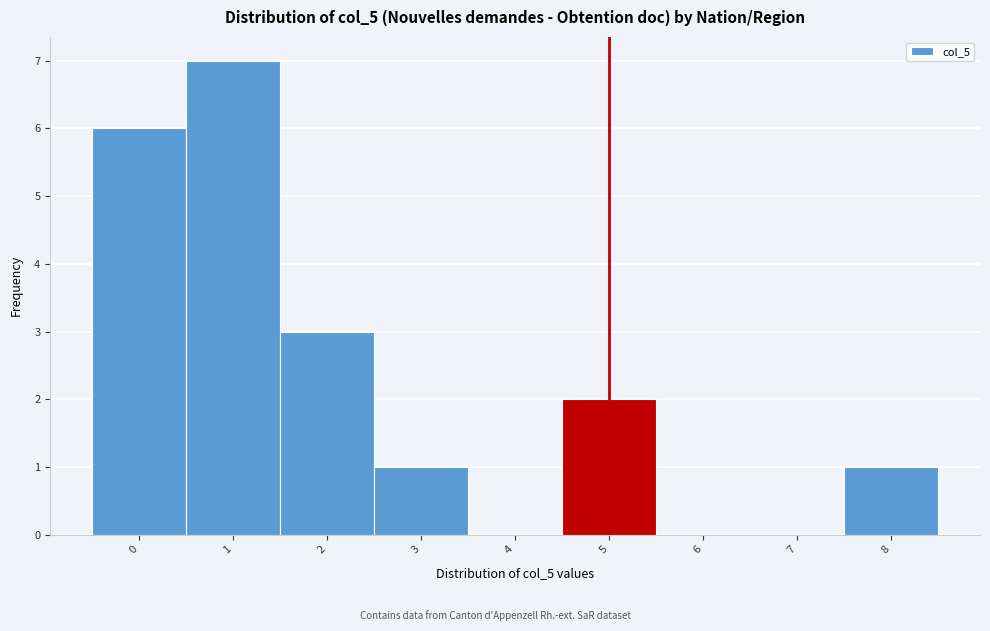

Reading left to right, transcribe all the data shown in this chart.

0=6	1=7	2=3	3=1	4=0	5=2	6=0	7=0	8=1